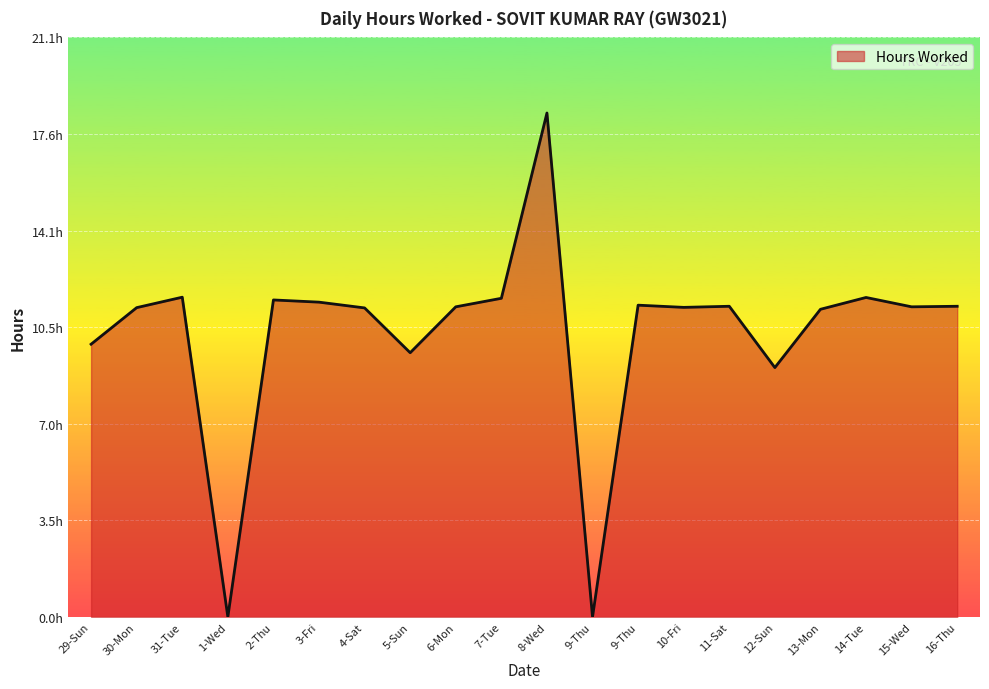

Is this an area chart (filled region under the line)?

Yes